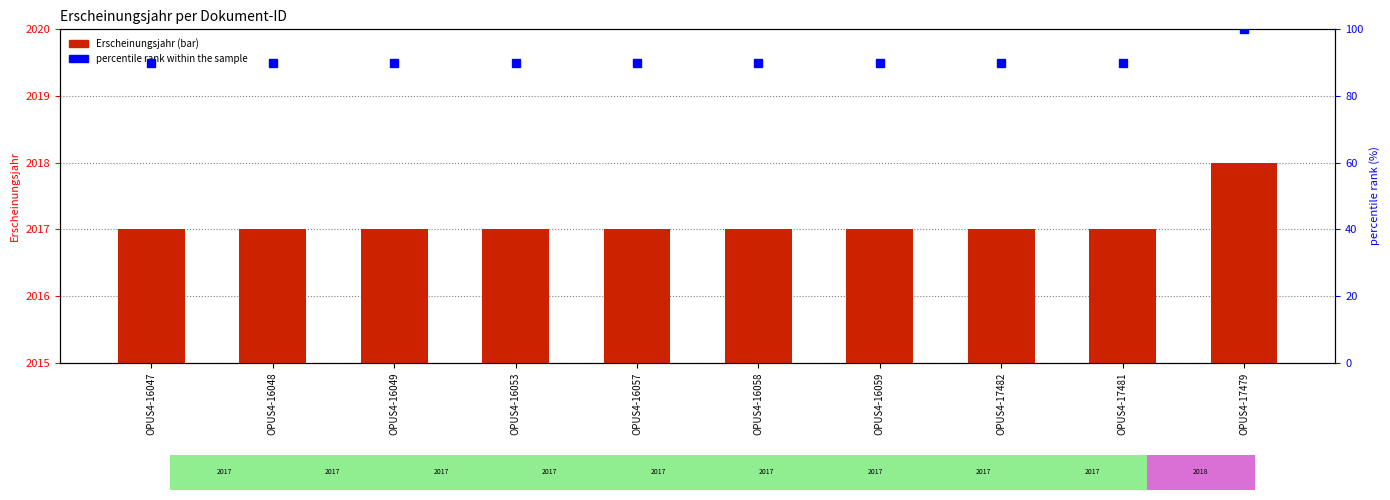

Between OPUS4-16057 and OPUS4-16053, which is larger?

OPUS4-16057